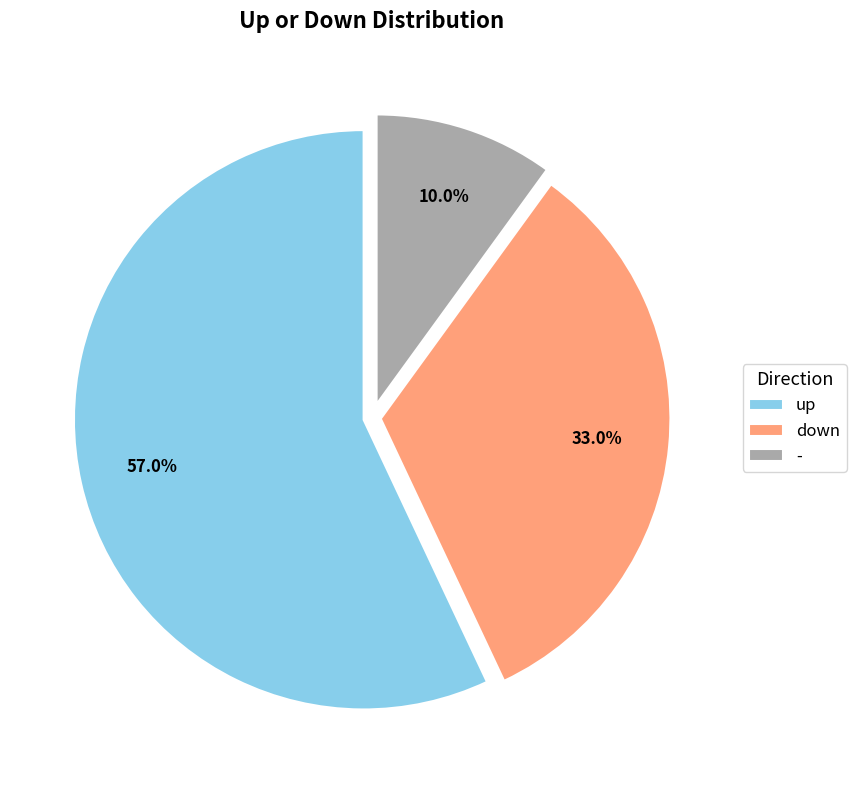

To the nearest percent, what portion does up represent?

57%